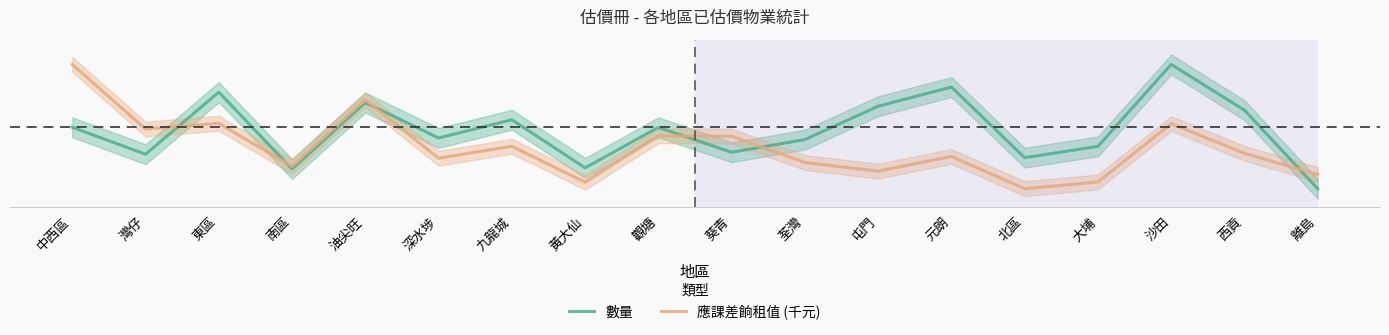

What are all the series names shown in the legend?

數量, 應課差餉租值 (千元)